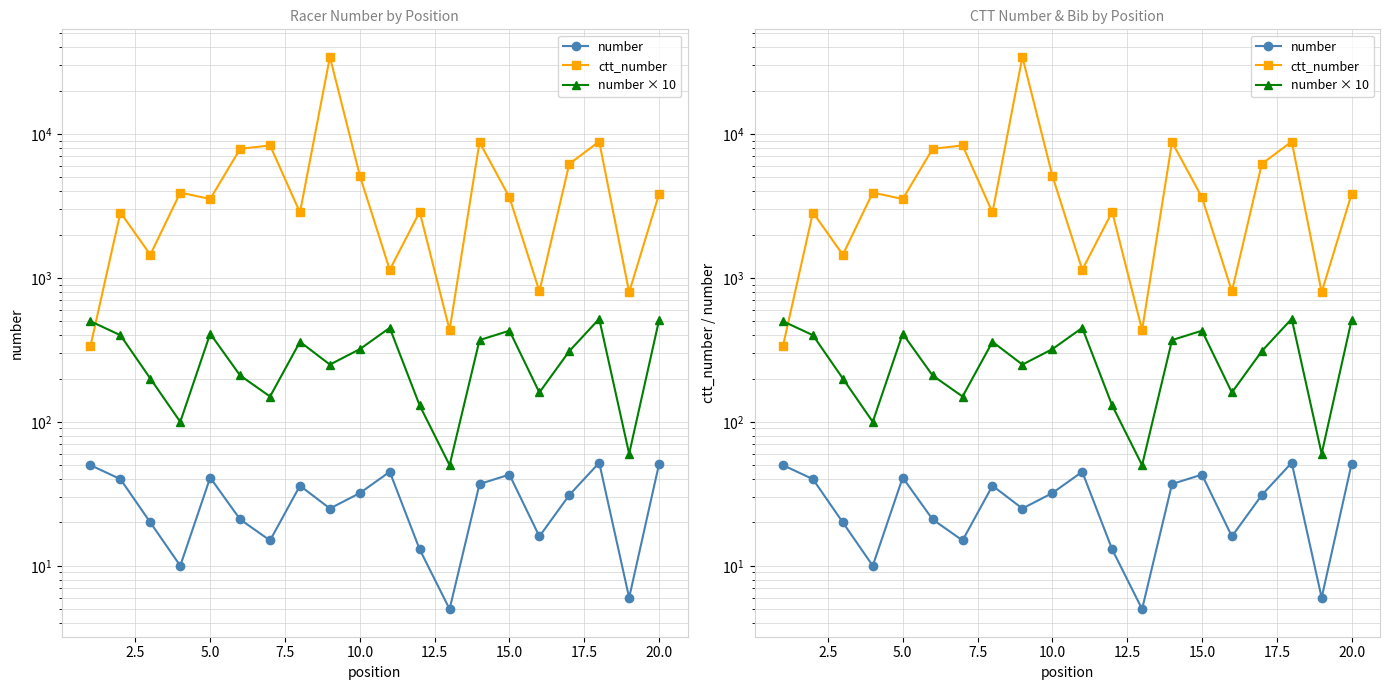

Is it true that number × 10 equals 214 at 15.0?

False